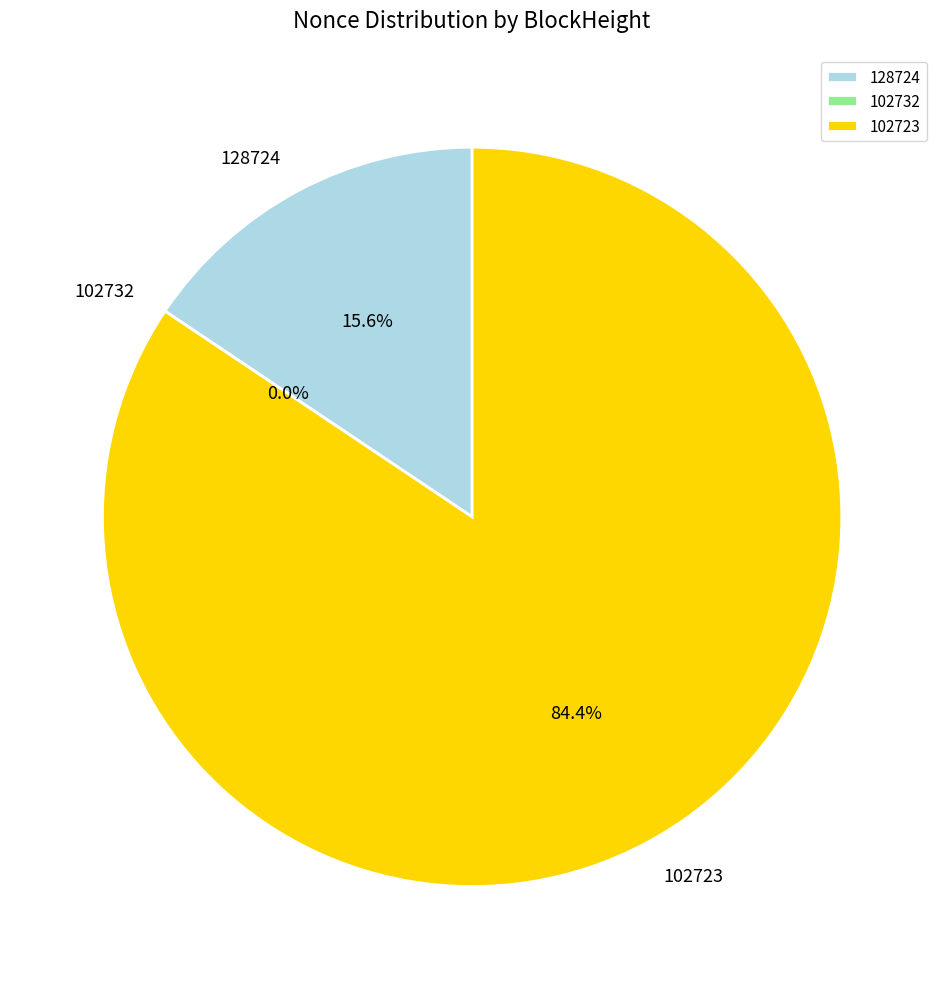

Is there a majority slice in this chart?

Yes